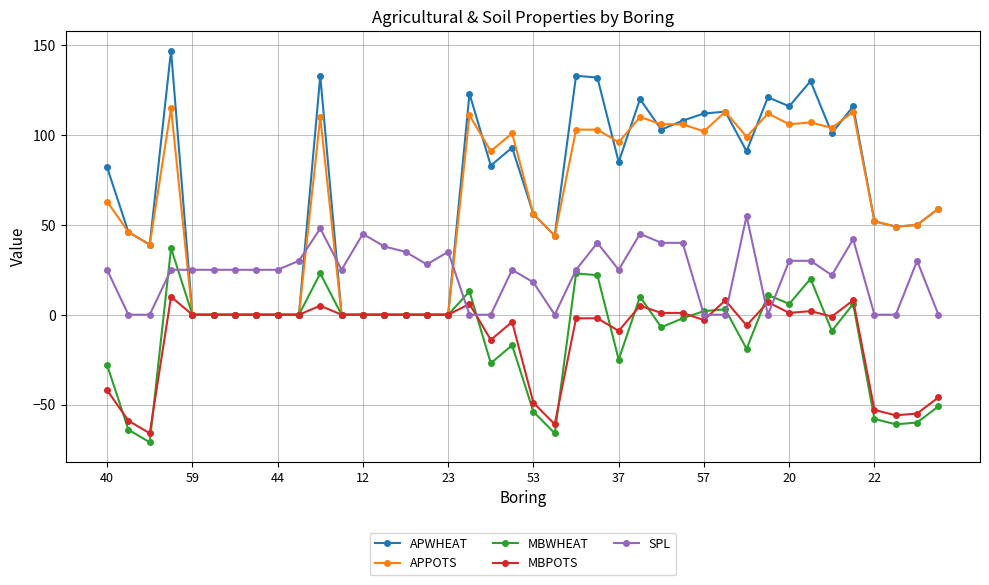

Reading left to right, list all the values displayed in this chart.

APWHEAT: 82	46	39	147	0	0	0	0	0	0	133	0	0	0	0	0	0	123	83	93	56	44	133	132	85	120	103	108	112	113	91	121	116	130	101	116	52	49	50	59
APPOTS: 63	46	39	115	0	0	0	0	0	0	110	0	0	0	0	0	0	111	91	101	56	44	103	103	96	110	106	106	102	113	99	112	106	107	104	113	52	49	50	59
MBWHEAT: -28	-64	-71	37	0	0	0	0	0	0	23	0	0	0	0	0	0	13	-27	-17	-54	-66	23	22	-25	10	-7	-2	2	3	-19	11	6	20	-9	6	-58	-61	-60	-51
MBPOTS: -42	-59	-66	10	0	0	0	0	0	0	5	0	0	0	0	0	0	6	-14	-4	-49	-61	-2	-2	-9	5	1	1	-3	8	-6	7	1	2	-1	8	-53	-56	-55	-46
SPL: 25	0	0	25	25	25	25	25	25	30	48	25	45	38	35	28	35	0	0	25	18	0	25	40	25	45	40	40	0	0	55	0	30	30	22	42	0	0	30	0